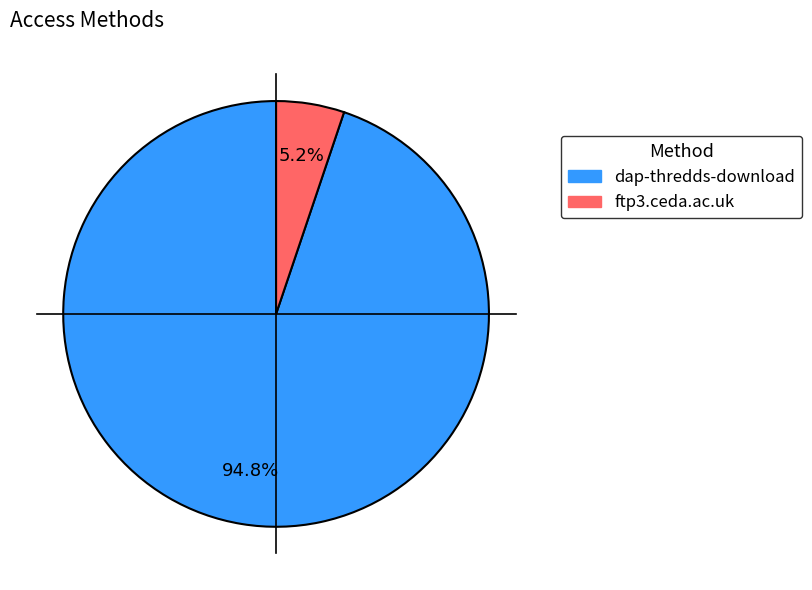

Which slice is the smallest?

ftp3.ceda.ac.uk